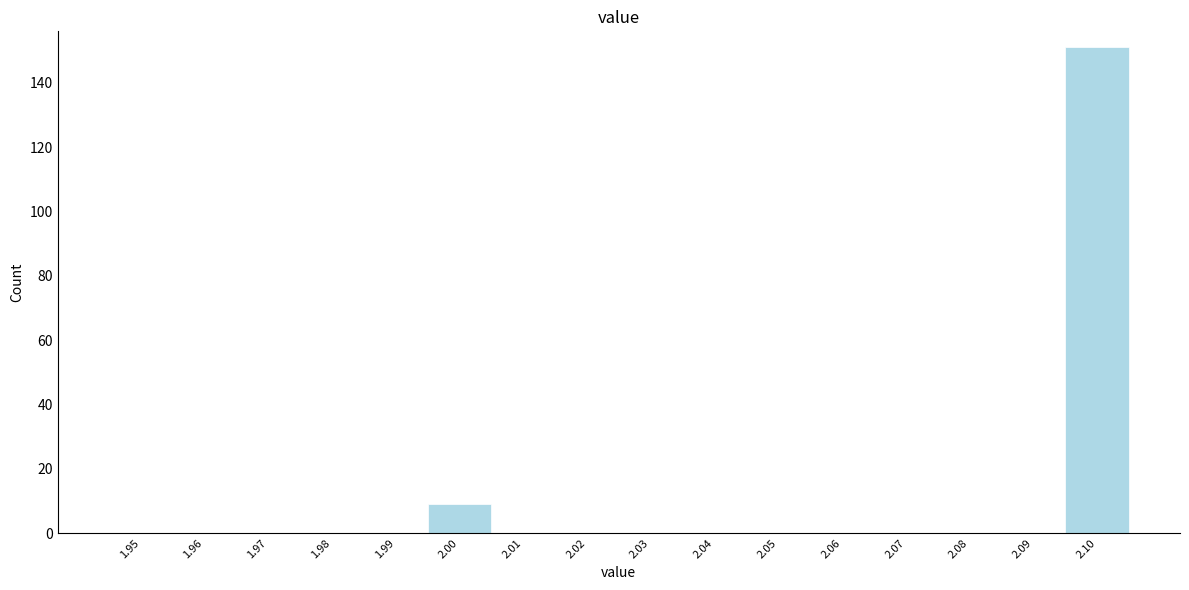

Reading left to right, list all the values displayed in this chart.

1.95=0	1.96=0	1.97=0	1.98=0	1.99=0	2.00=9	2.01=0	2.02=0	2.03=0	2.04=0	2.05=0	2.06=0	2.07=0	2.08=0	2.09=0	2.10=151